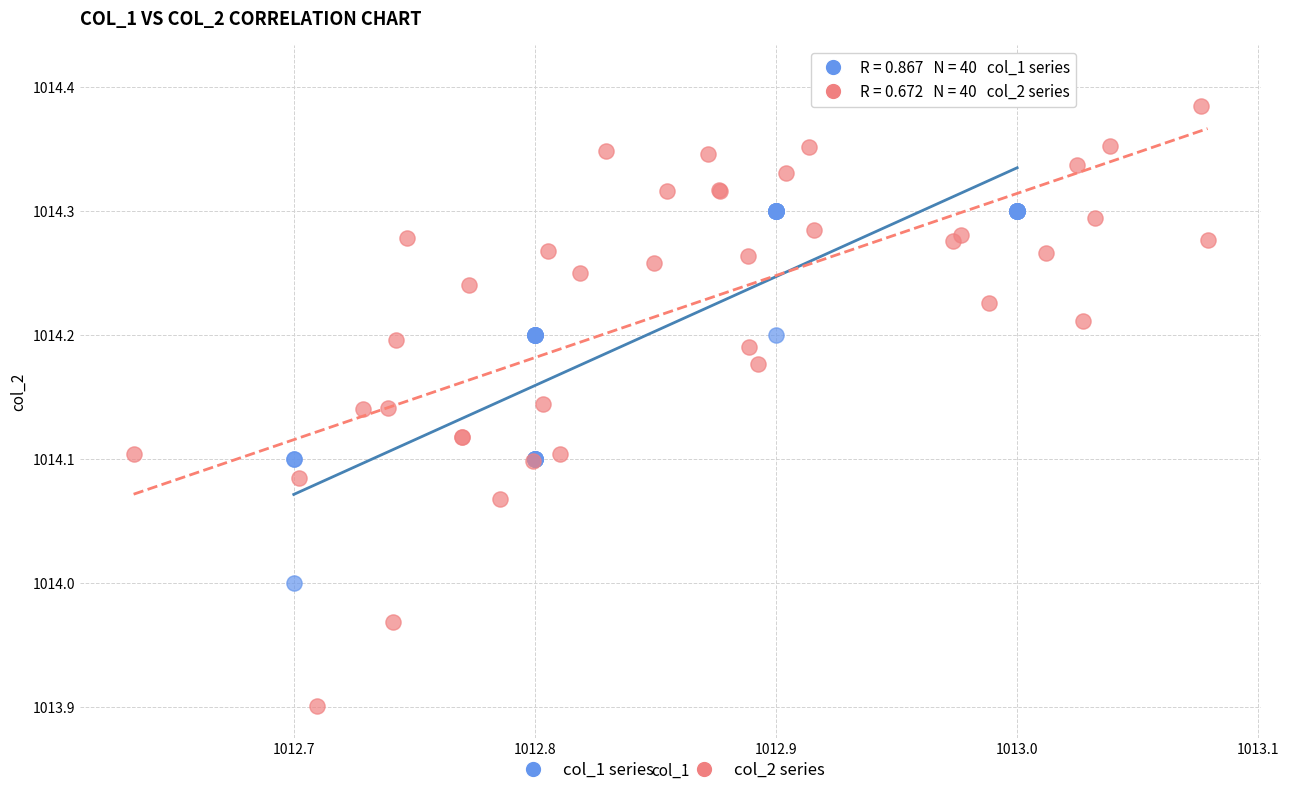

Which series has the largest Y range (max minus min)?

col_2 series